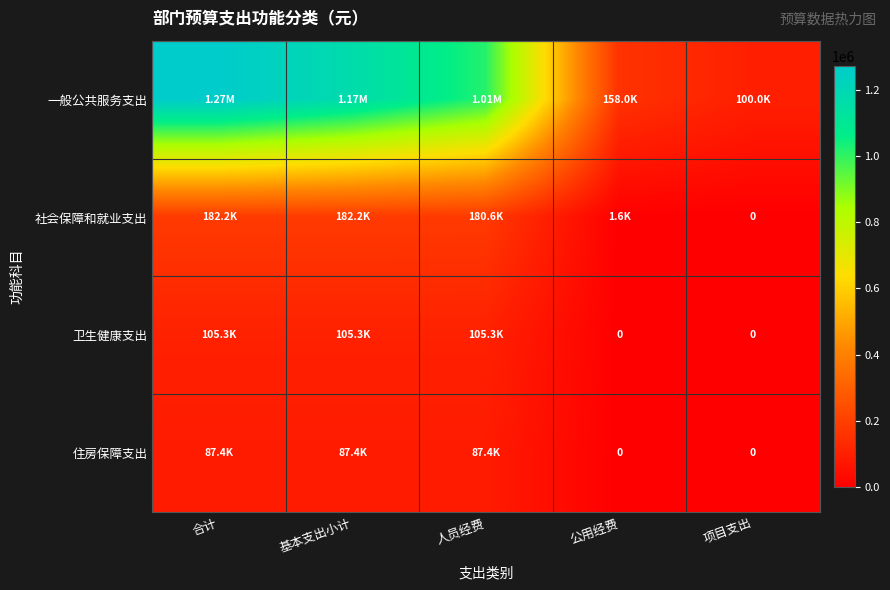

Between 人员经费 and 基本支出小计, which is larger?

基本支出小计